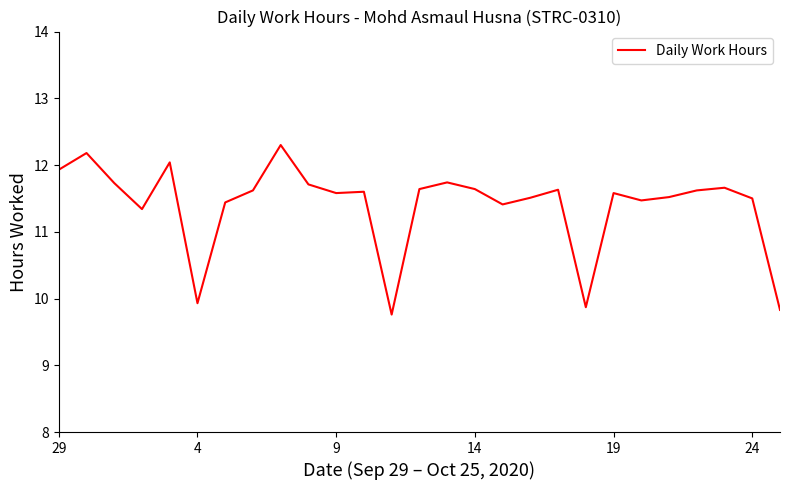

What is the difference between the maximum and minimum values?

2.5